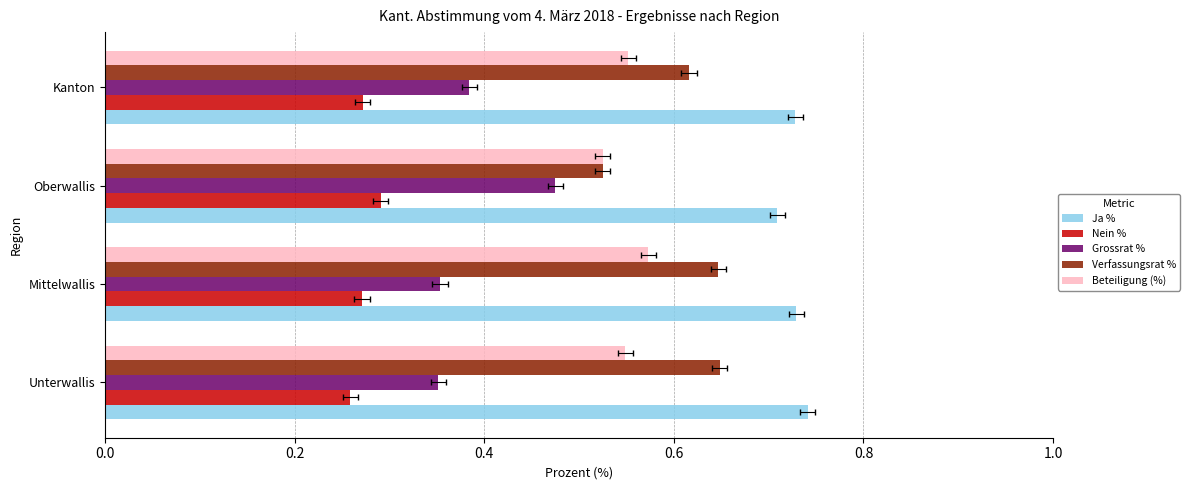

Is the value of Grossrat % at Unterwallis greater than the value of Ja % at Oberwallis?

No